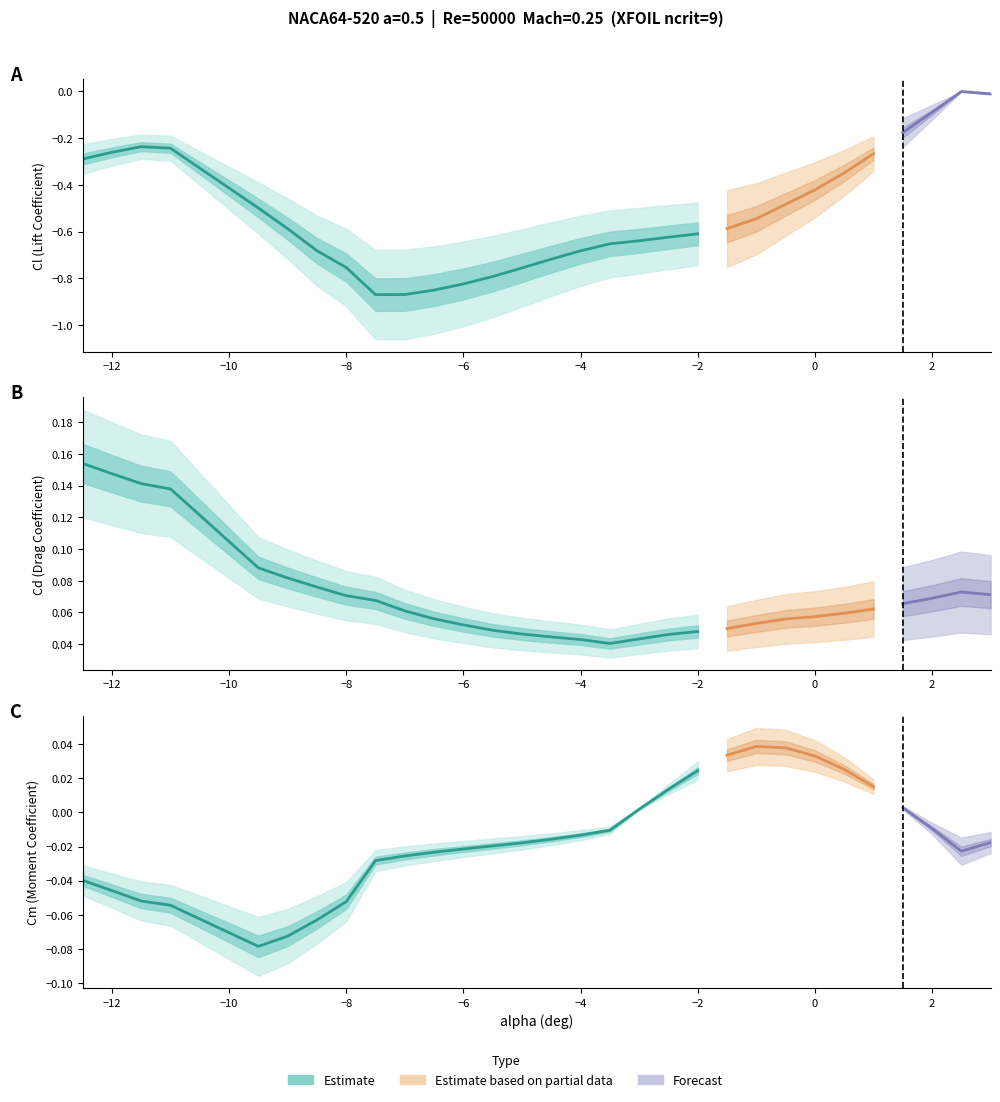

How many lines are shown in the chart?

3